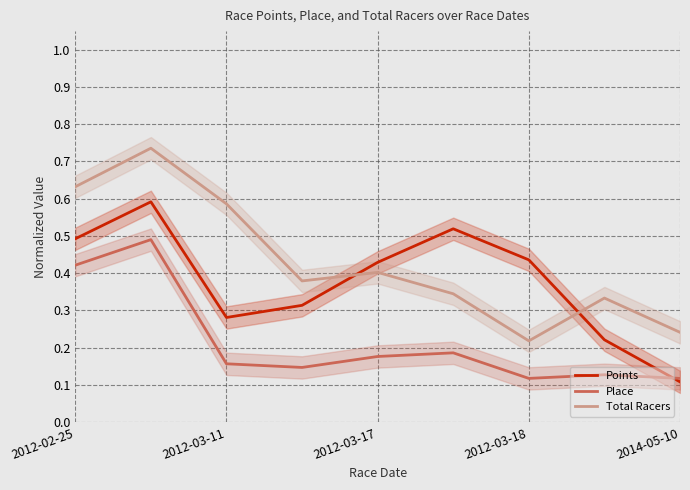

After their last crossing, which series has the higher values: Total Racers or Points?

Total Racers